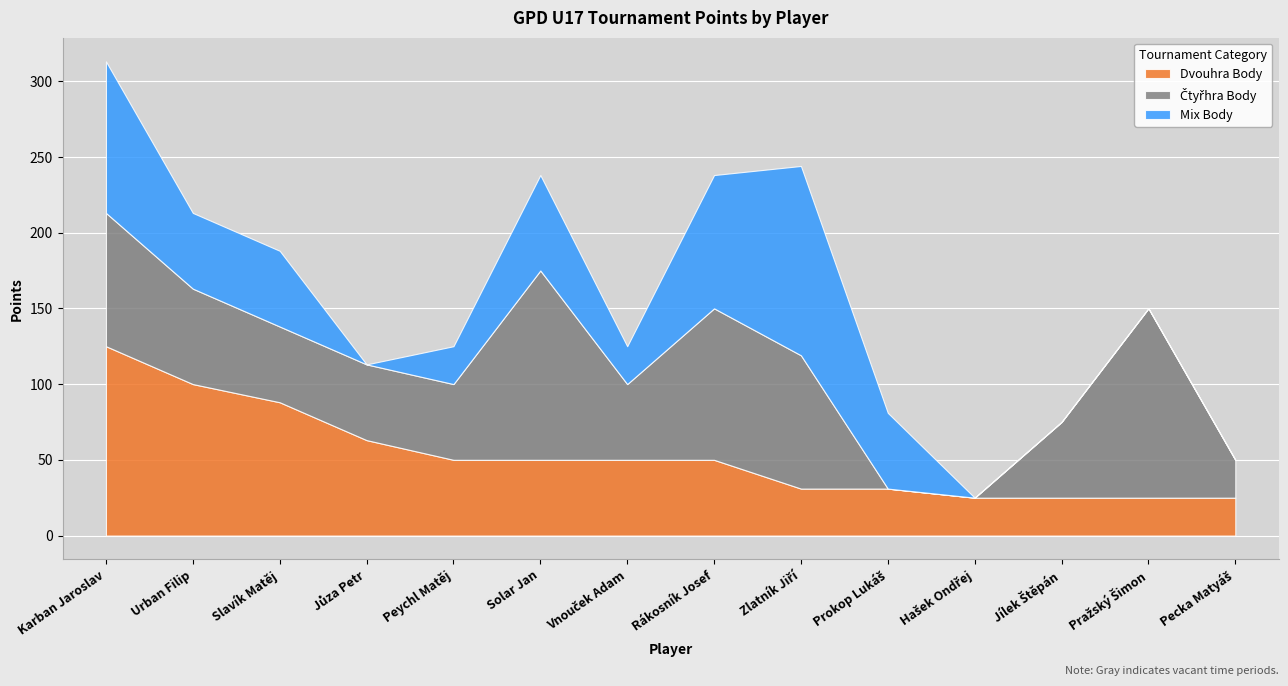

What is the total value across all series at Jílek Štěpán?

75